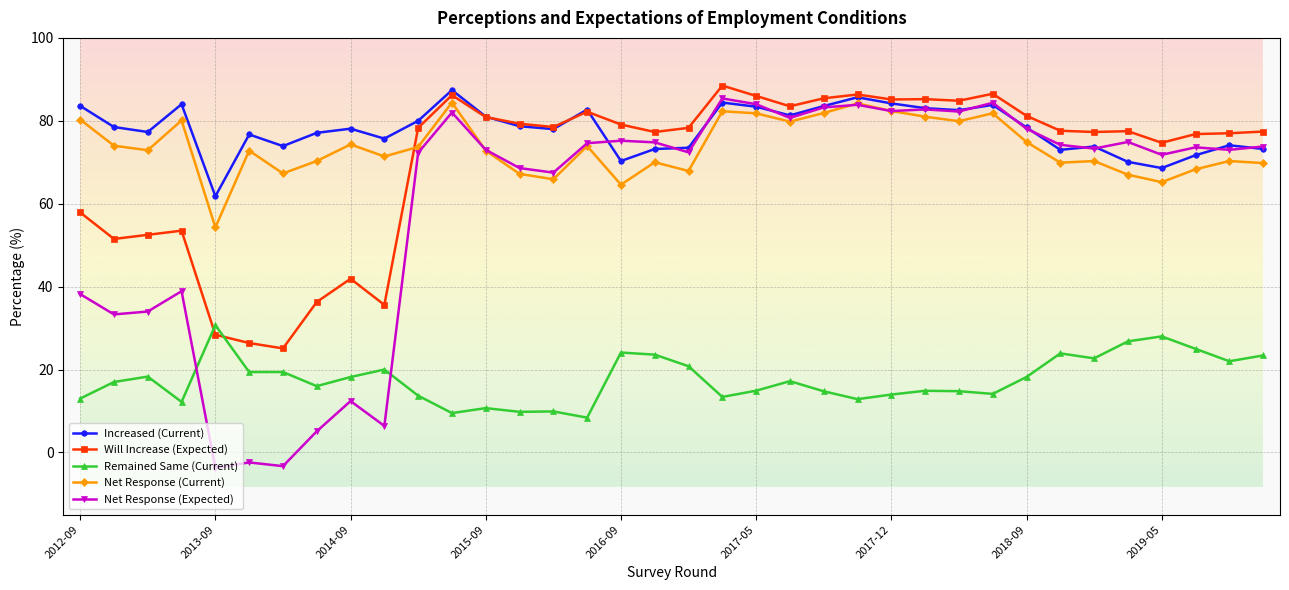

Which series has the widest spread of values?

Net Response (Expected)